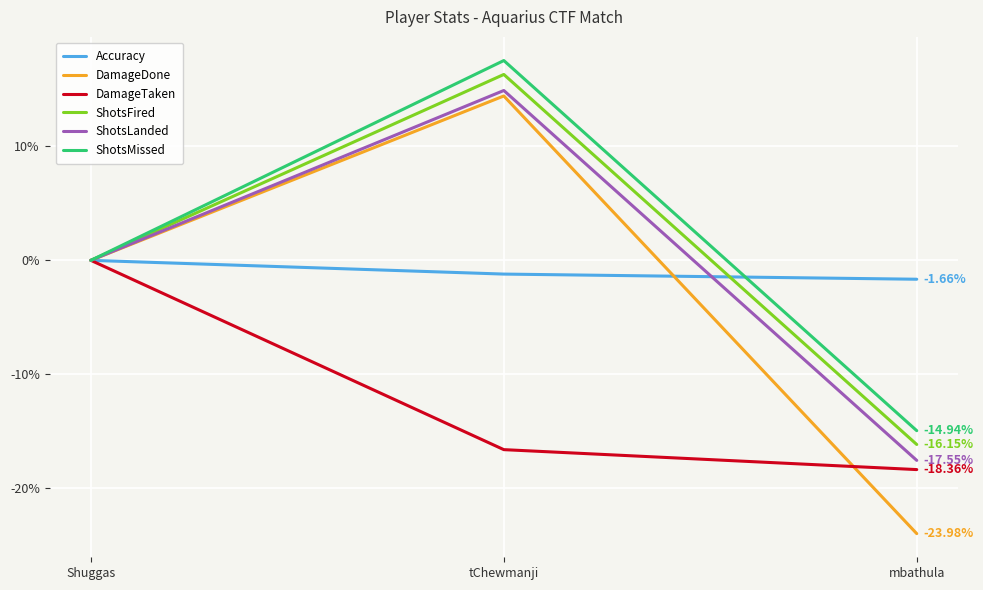

At which label is DamageDone closest to -4?

Shuggas